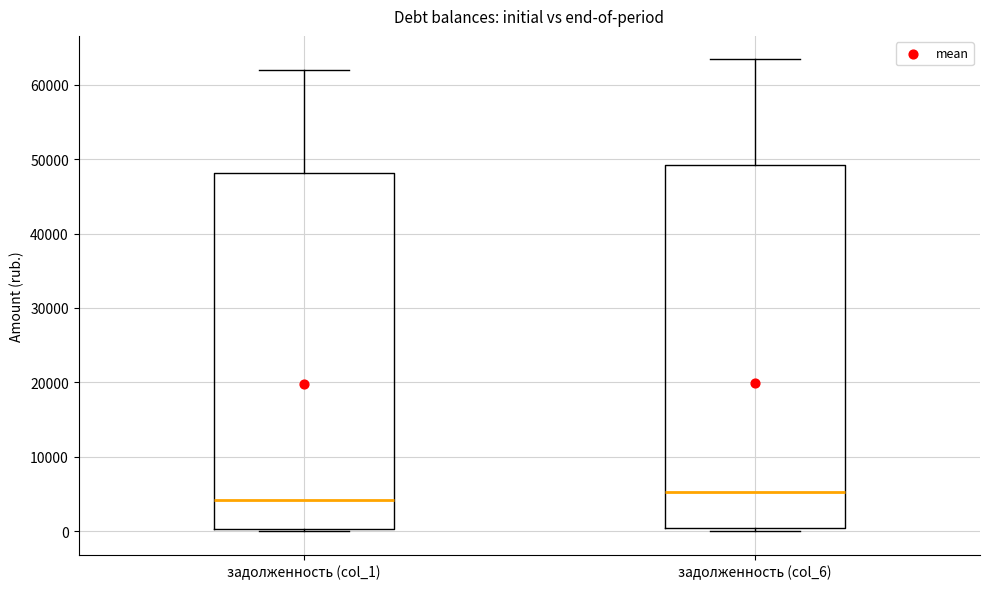

Reading left to right, read every box against the y-axis: the position of its median line, the range the box covers, and the ends of its whiskers. The values are not printed on the chart, so give them approximately, as read against the axis.

задолженность (col_1): median 4000, box 0 to 48000, whiskers 0 (just below the box's lower edge) to 62000
задолженность (col_6): median 5000, box 0 to 49000, whiskers 0 (just below the box's lower edge) to 63000